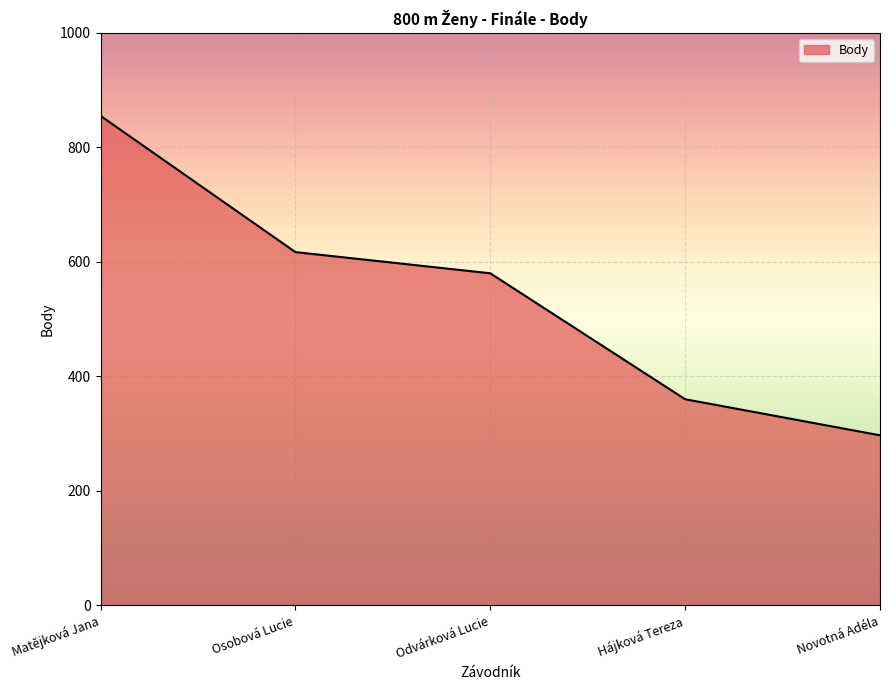

What is the difference between the maximum and minimum values?

558